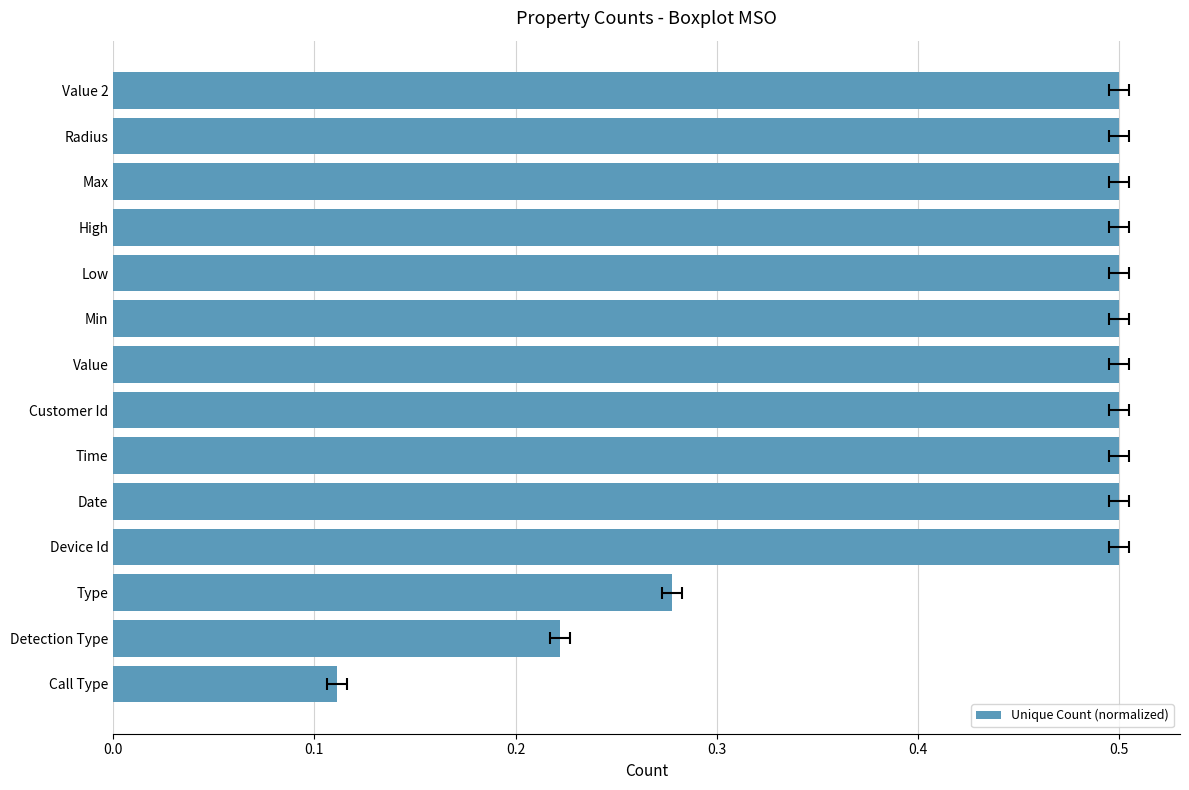

Does the chart contain any negative values?

No